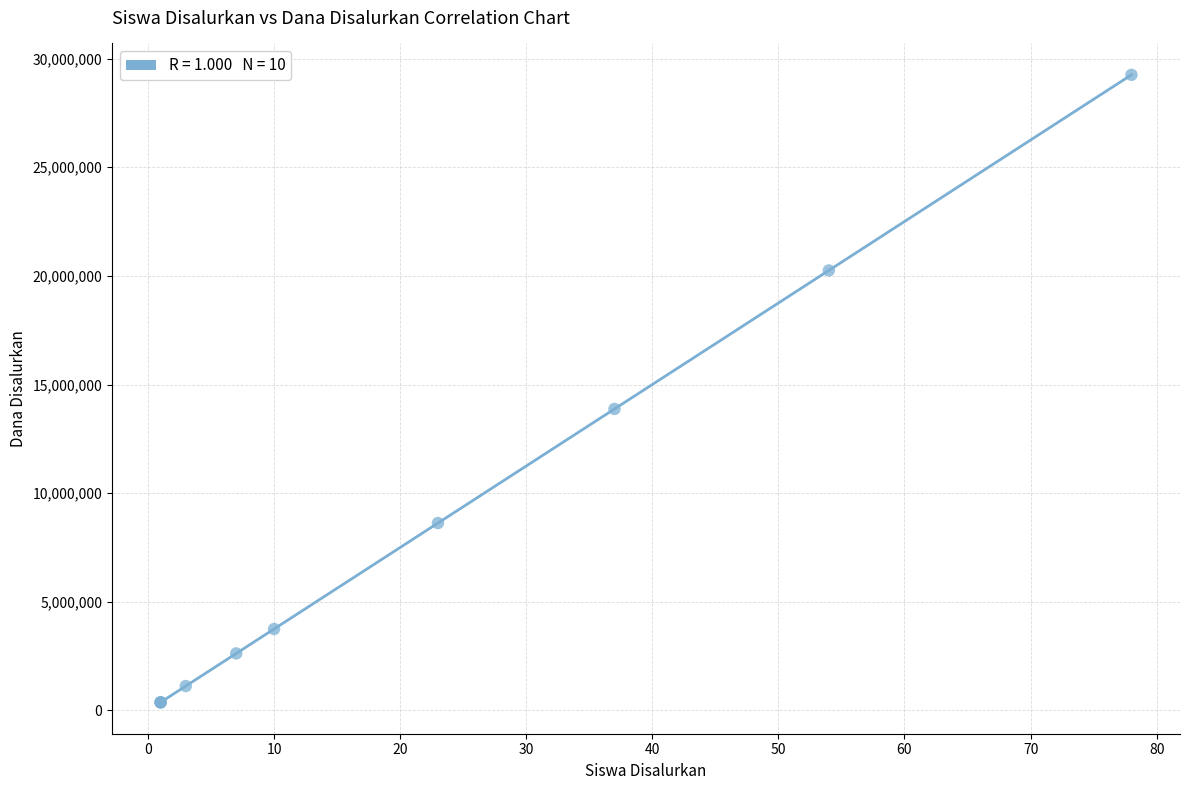

What Y value in the scatter plot is closest to 14812500?

13875000